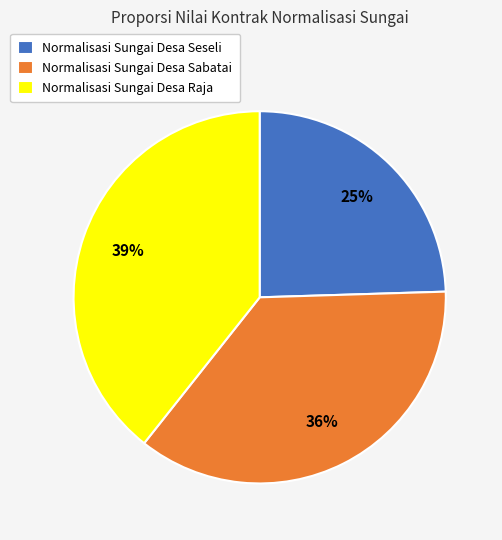

To the nearest percent, what is the average slice percentage?

33%